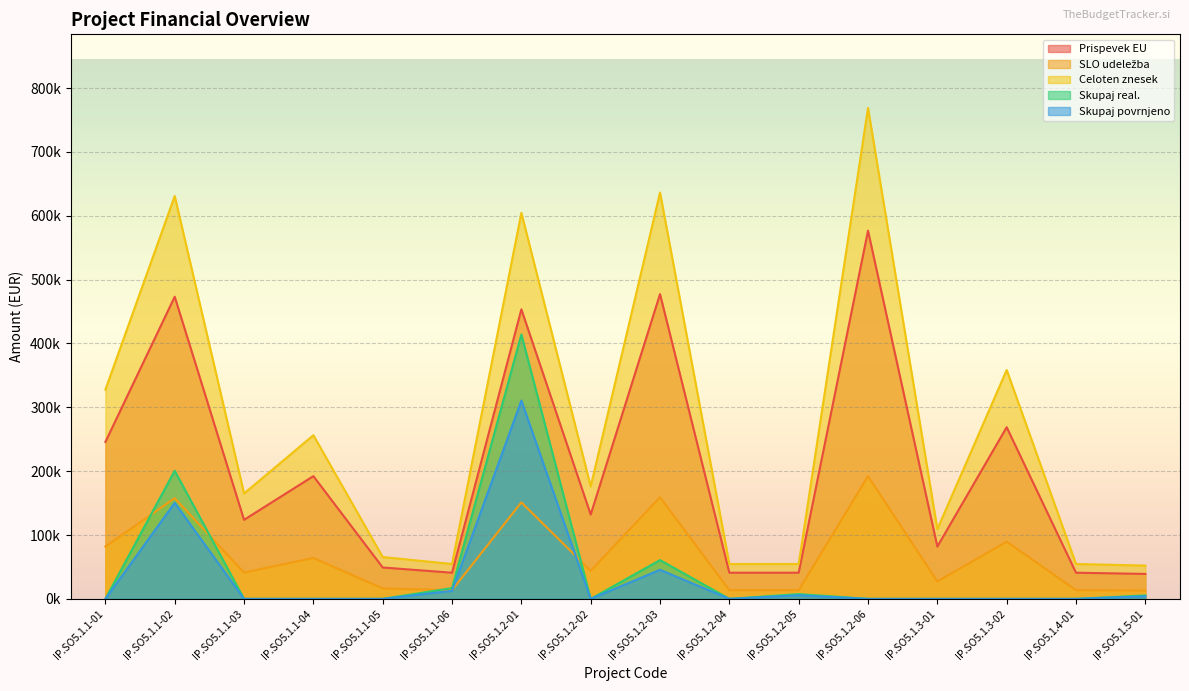

What position from the right is IP.SO5.1.1-04?

13